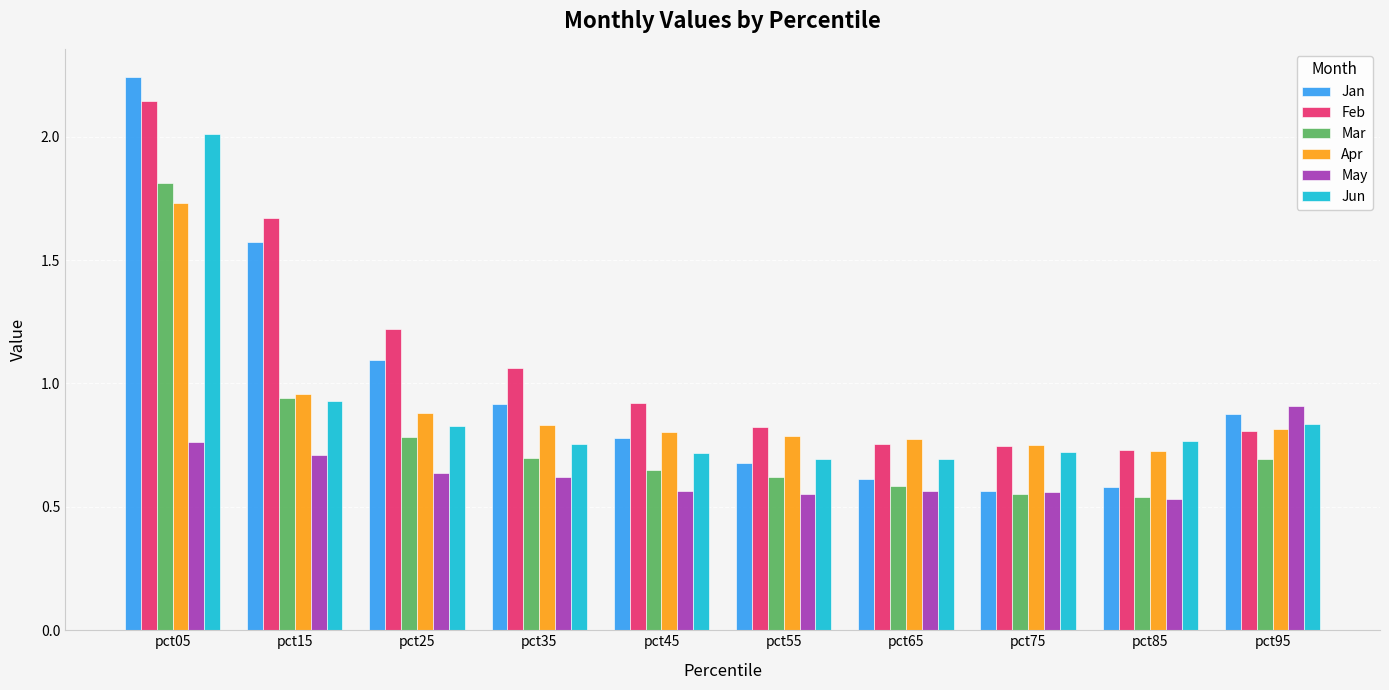

What are all the series names shown in the legend?

Jan, Feb, Mar, Apr, May, Jun